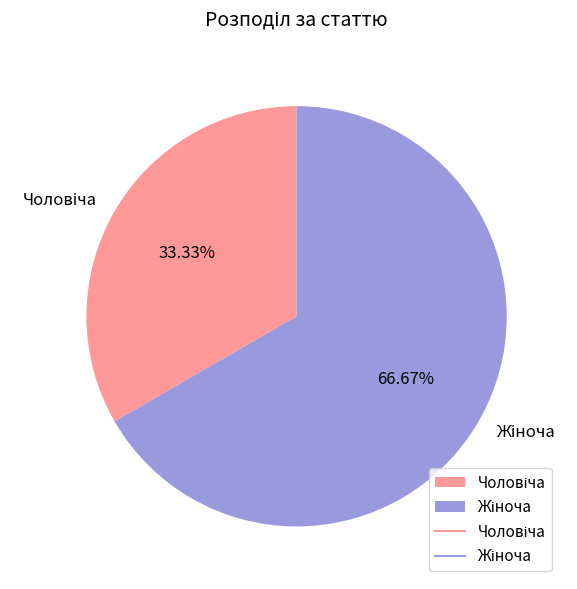

Is there any slice that represents more than half of the pie?

Yes